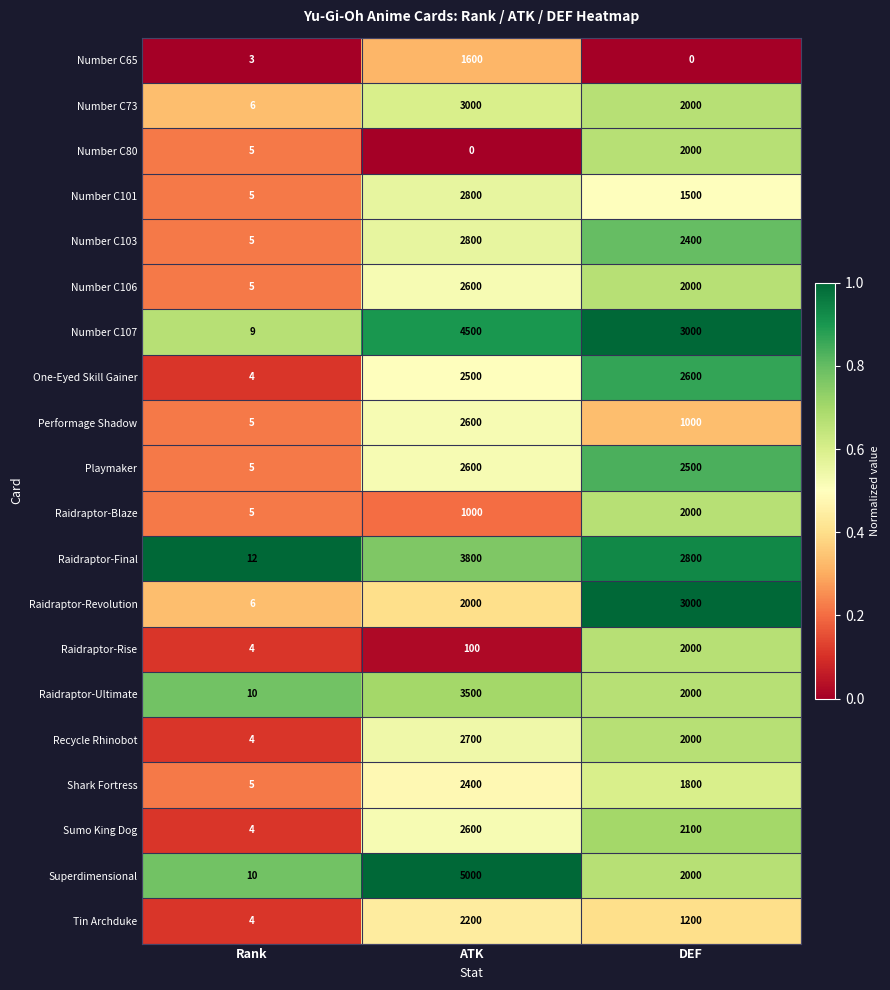

At how many categories does at least one series exceed 0?

3